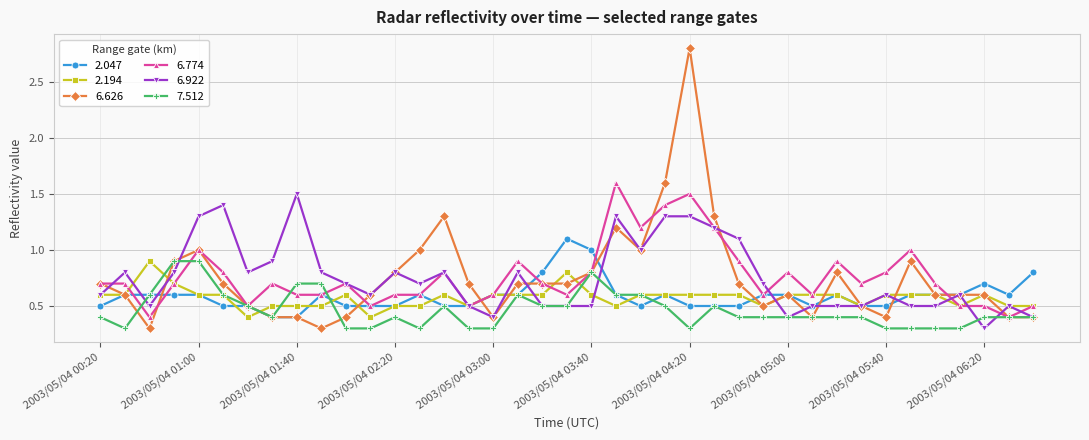

Which series has the largest range (max minus min)?

6.626